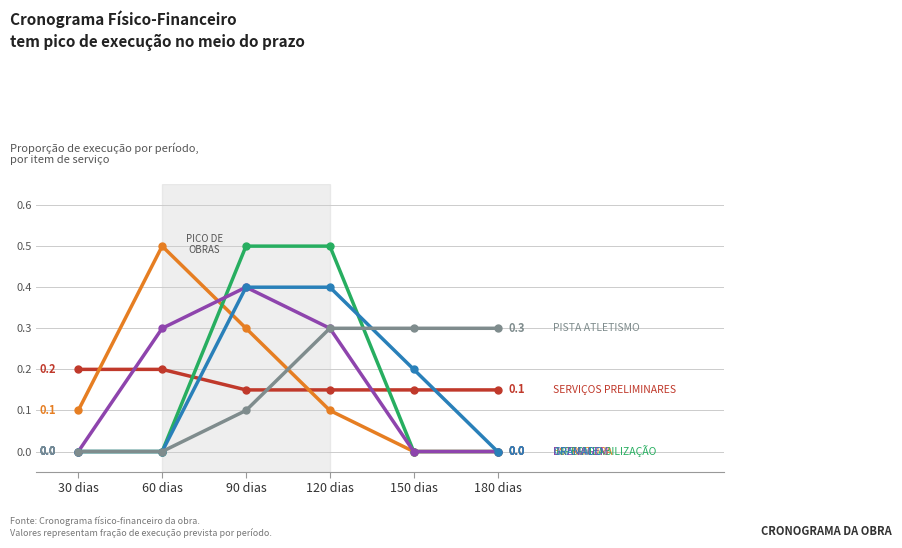

What is the spread (max minus min) of values at 60 dias?

0.5